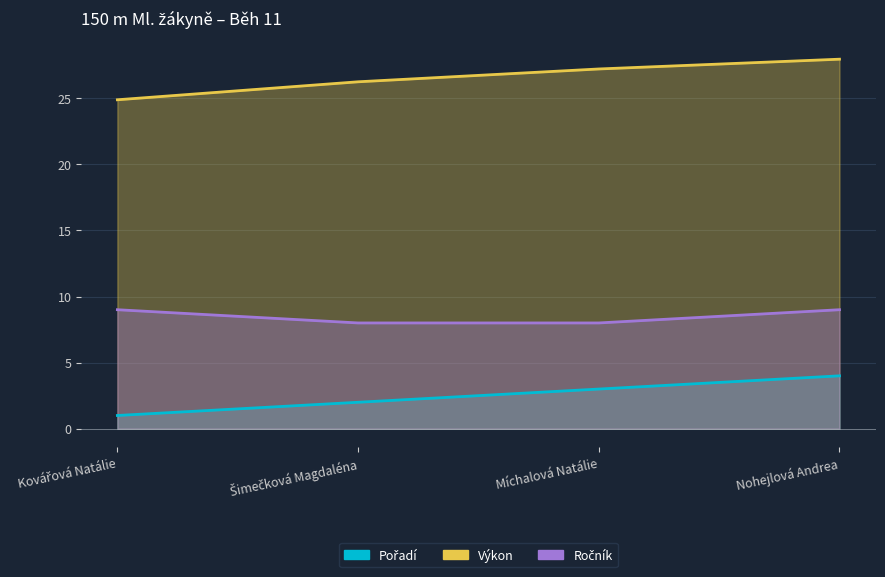

What is the sum of the Pořadí values at Šimečková Magdaléna and Nohejlová Andrea?

6.0